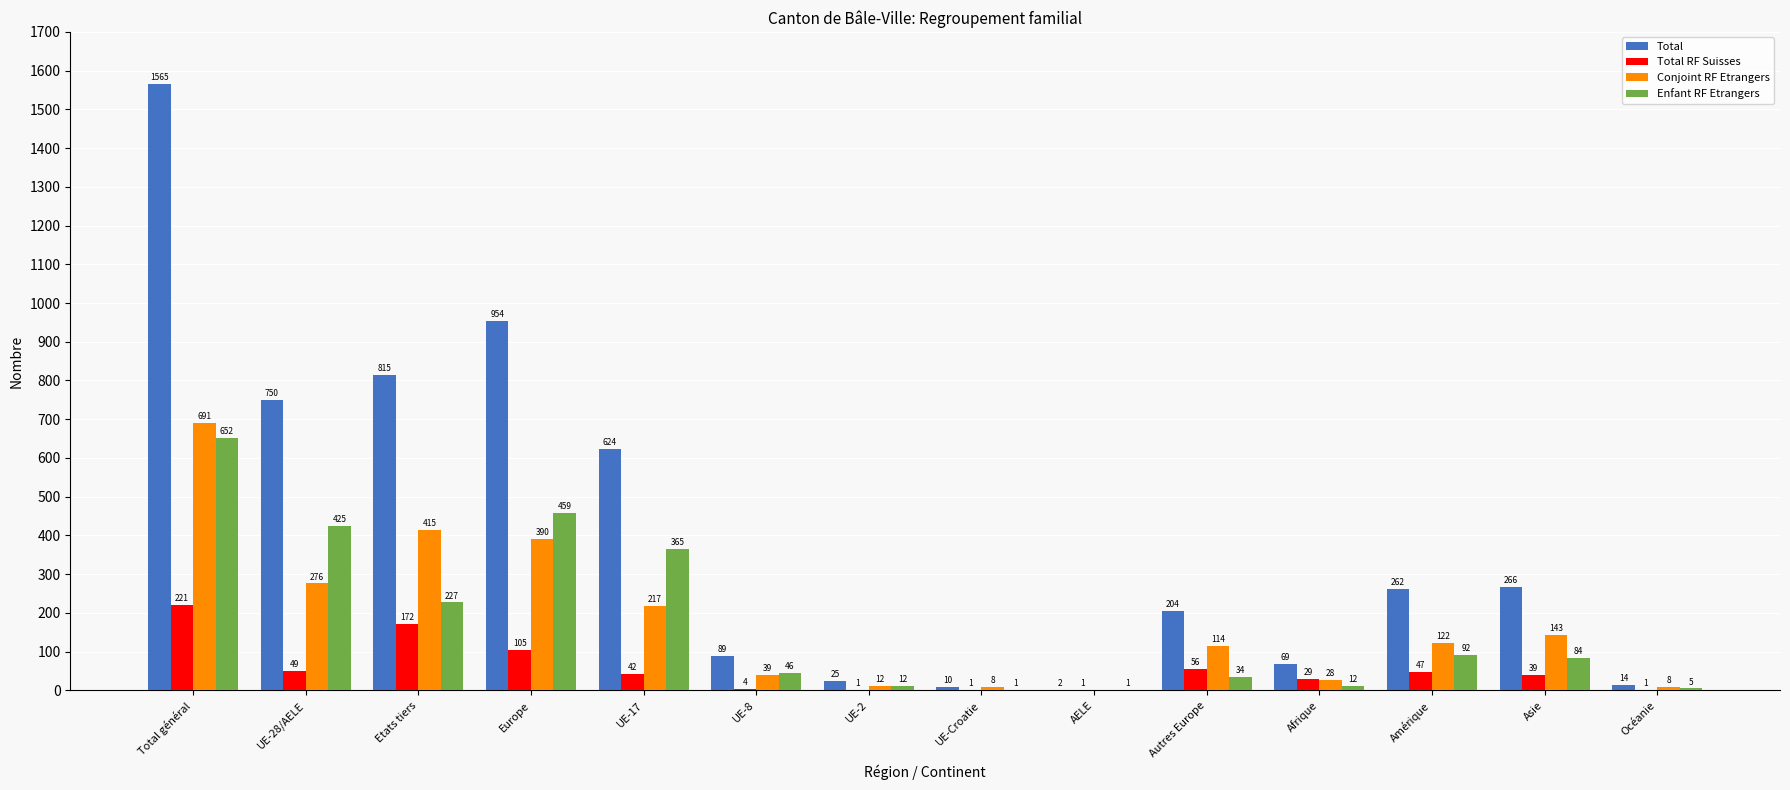

How many data points does each series have?

14